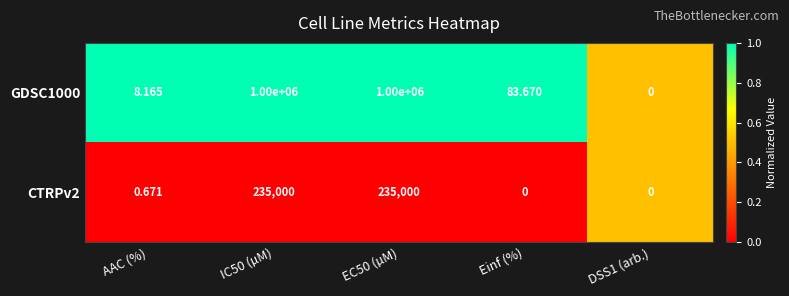

Is the value of GDSC1000 at IC50 (µM) greater than the value of CTRPv2 at EC50 (µM)?

Yes